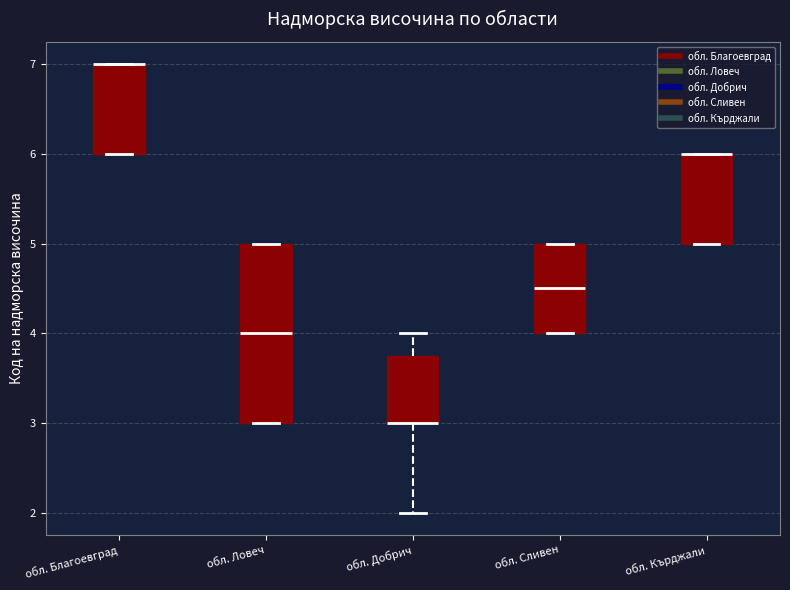

Where is the lower edge of the box for обл. Благоевград on the y-axis? The values are not printed on the chart, so give them approximately, as read against the axis.

6.0